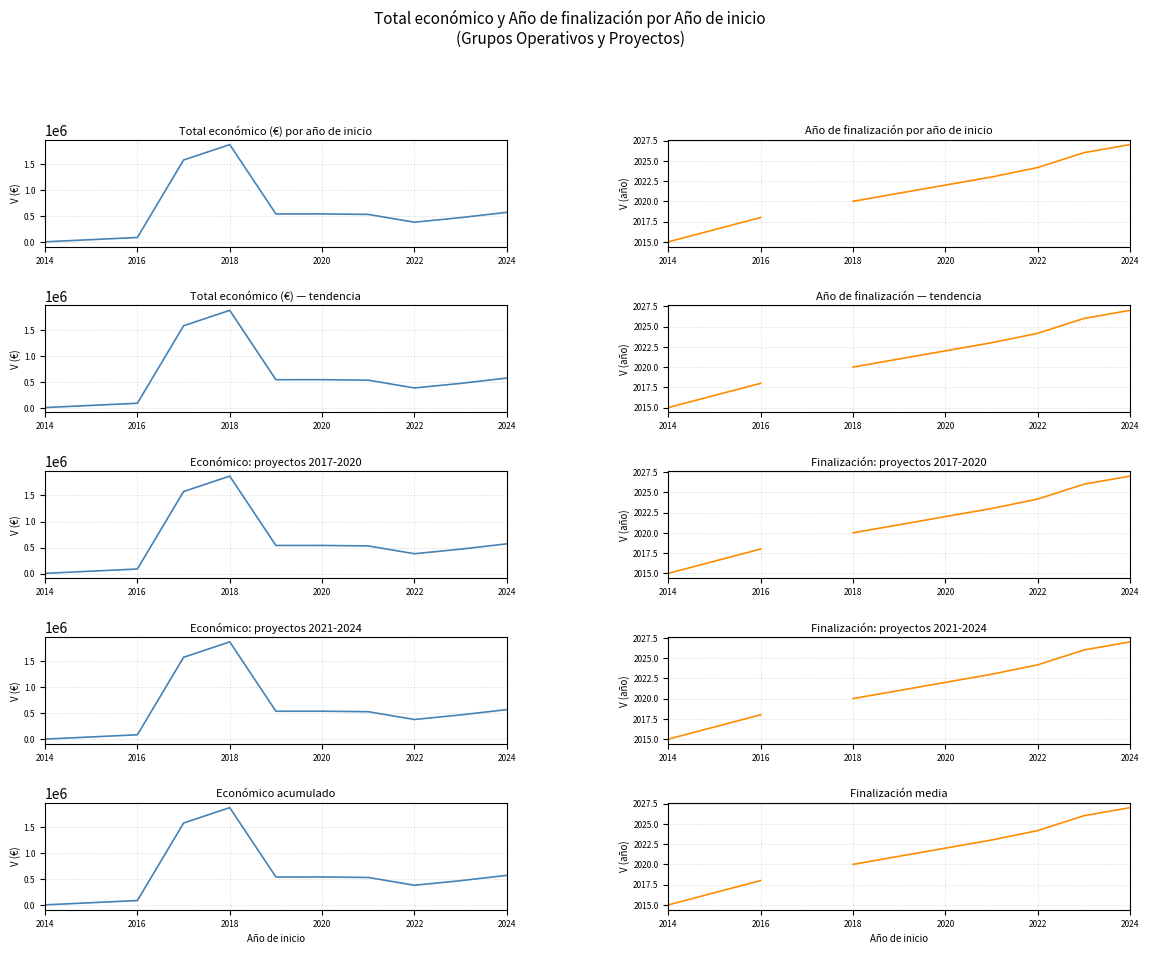

What is the sum of all Total económico values?

6587980.2